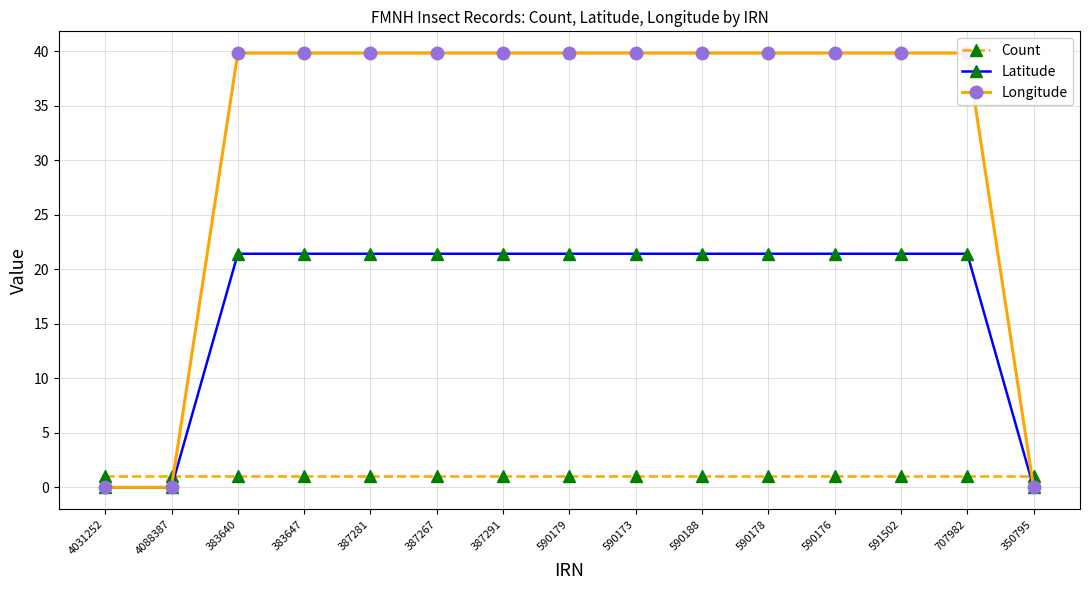

At which category is the sum across all series the highest?

383640